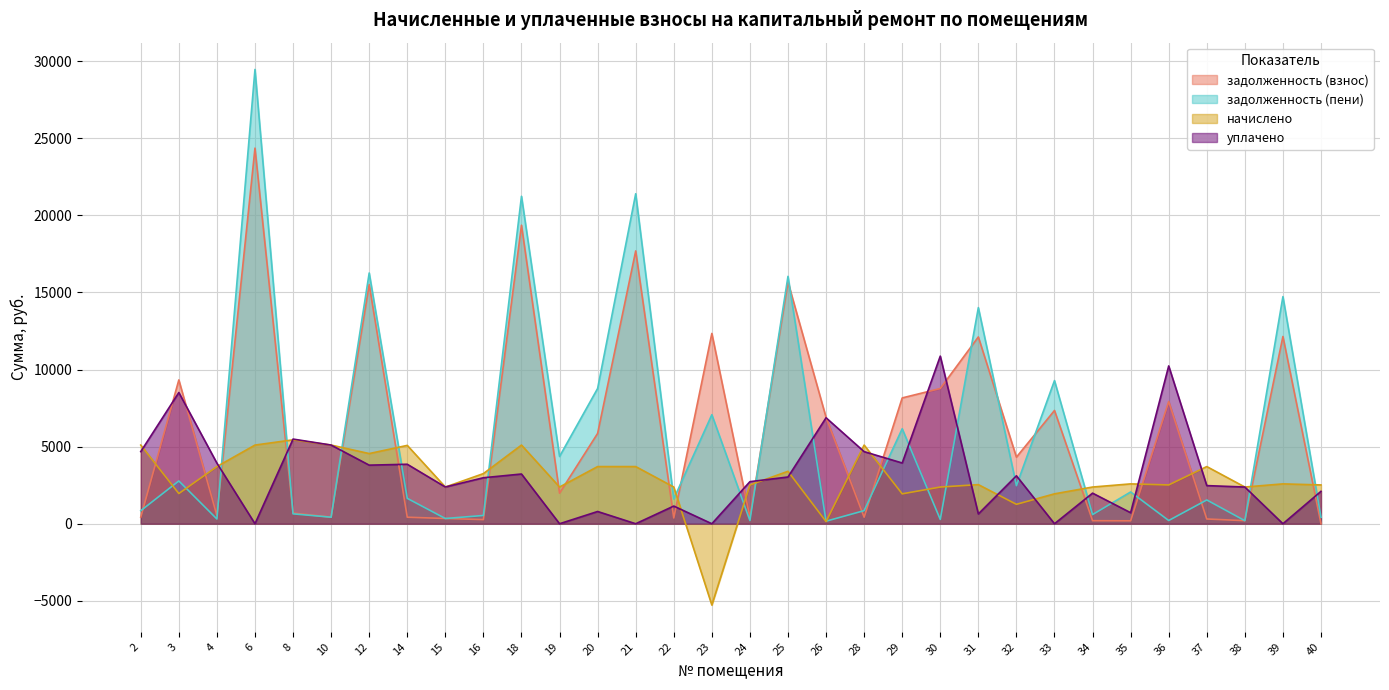

What are all the series names shown in the legend?

задолженность (взнос), задолженность (пени), начислено, уплачено